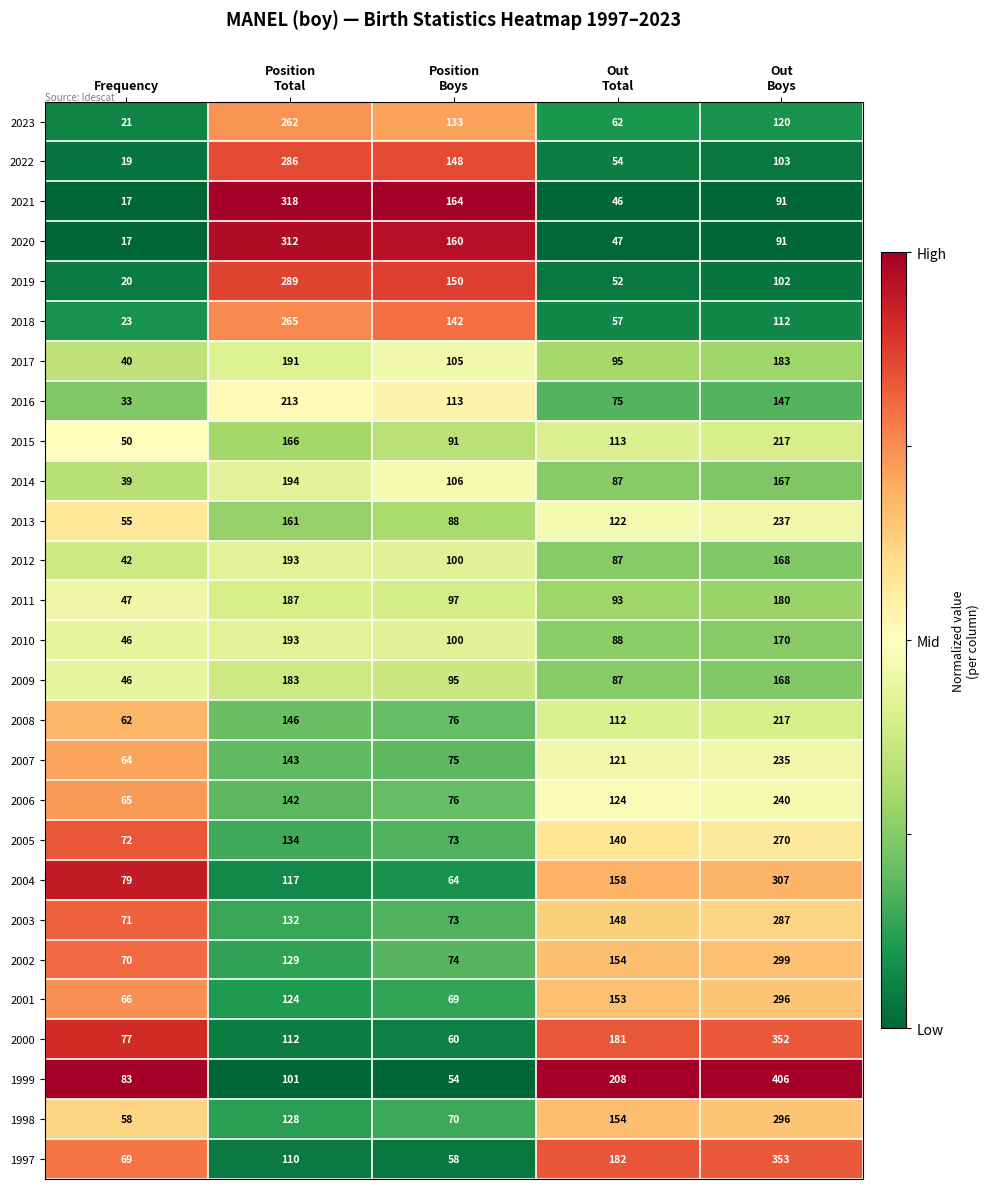

Read the 1997 value at Frequency, to the nearest 5.

70